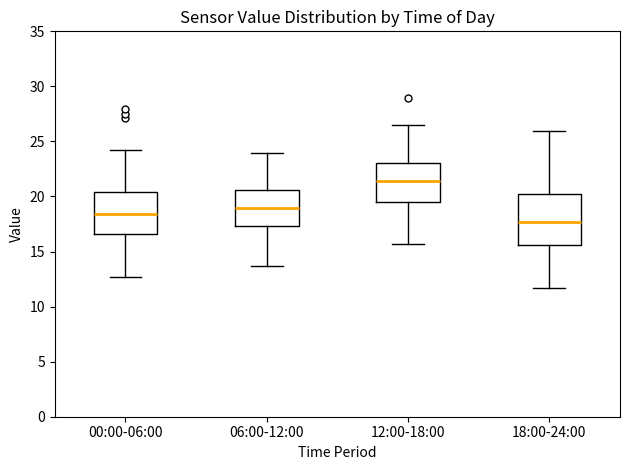

Reading left to right, read every box against the y-axis: the position of its median line, the range the box covers, and the ends of its whiskers. The values are not printed on the chart, so give them approximately, as read against the axis.

00:00-06:00: median 18.5, box 16.5 to 20.5, whiskers 12.5 to 24.0
06:00-12:00: median 19.0, box 17.5 to 20.5, whiskers 13.5 to 24.0
12:00-18:00: median 21.5, box 19.5 to 23.0, whiskers 15.5 to 26.5
18:00-24:00: median 17.5, box 15.5 to 20.5, whiskers 11.5 to 26.0